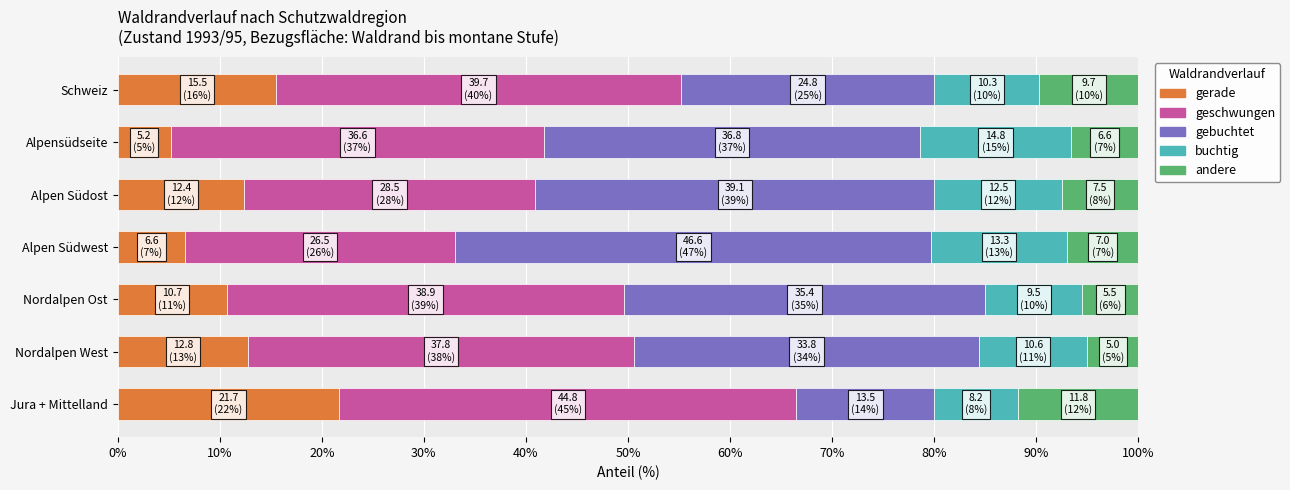

What is the total value across all series at Alpensüdseite?

100.0